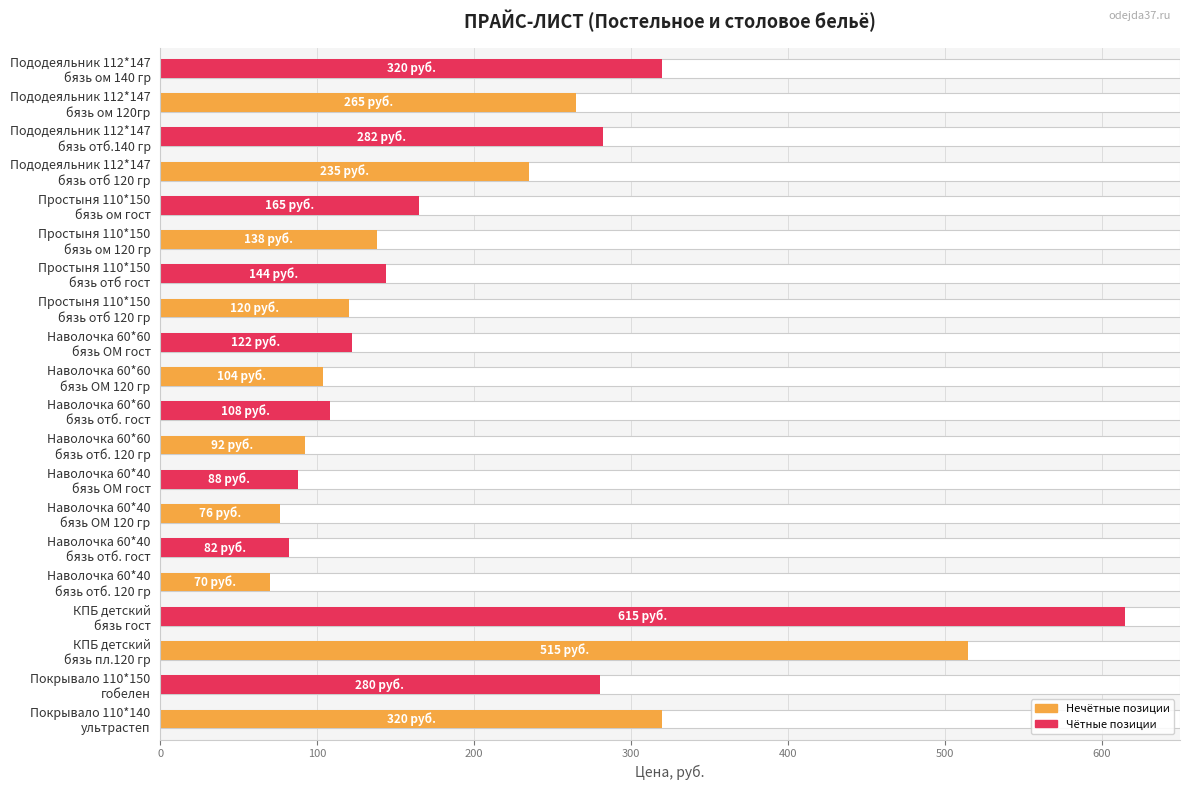

What is the approximate value at Наволочка 60*40 бязь ОМ гост?

88